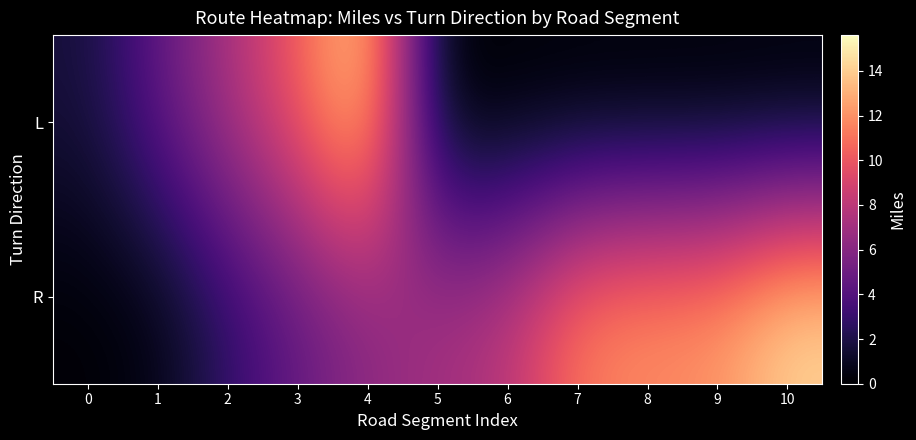

Reading left to right, transcribe all the data shown in this chart.

L: 0=1.7	1=4.5	2=7.4	3=10.3	4=14.4	5=0.0	6=0.0	7=0.0	8=0.0	9=0.0	10=0.0
R: 0=0.1	1=0.5	2=2.7	3=4.6	4=6.1	5=7.2	6=8.0	7=11.5	8=12.1	9=12.3	10=14.5